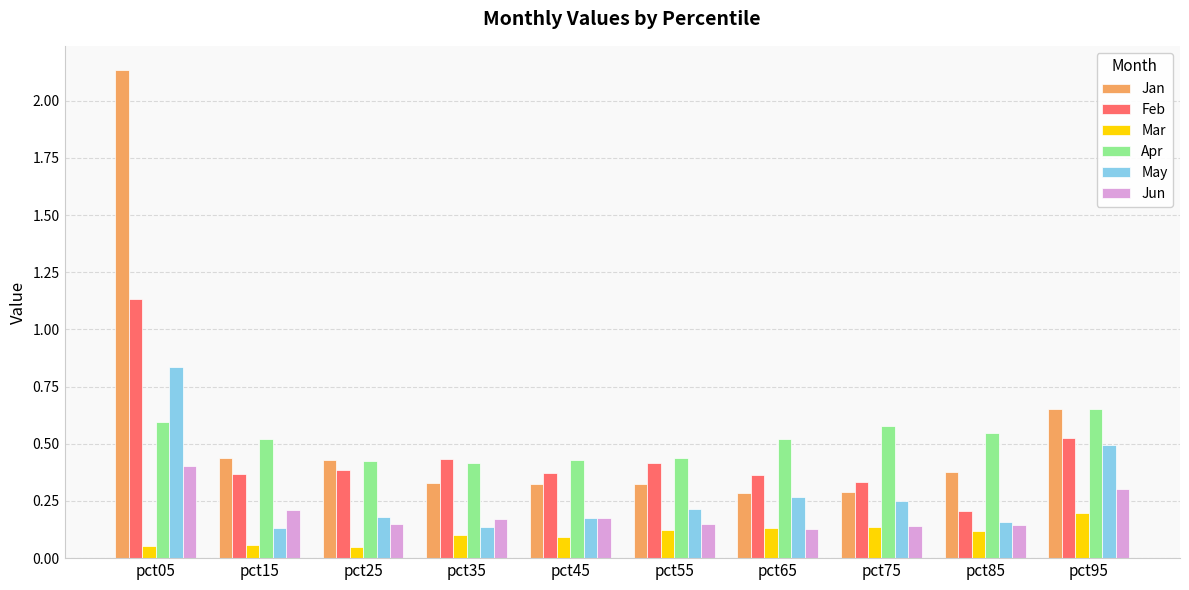

What is the difference between the maximum and minimum values in the Feb series?

0.9